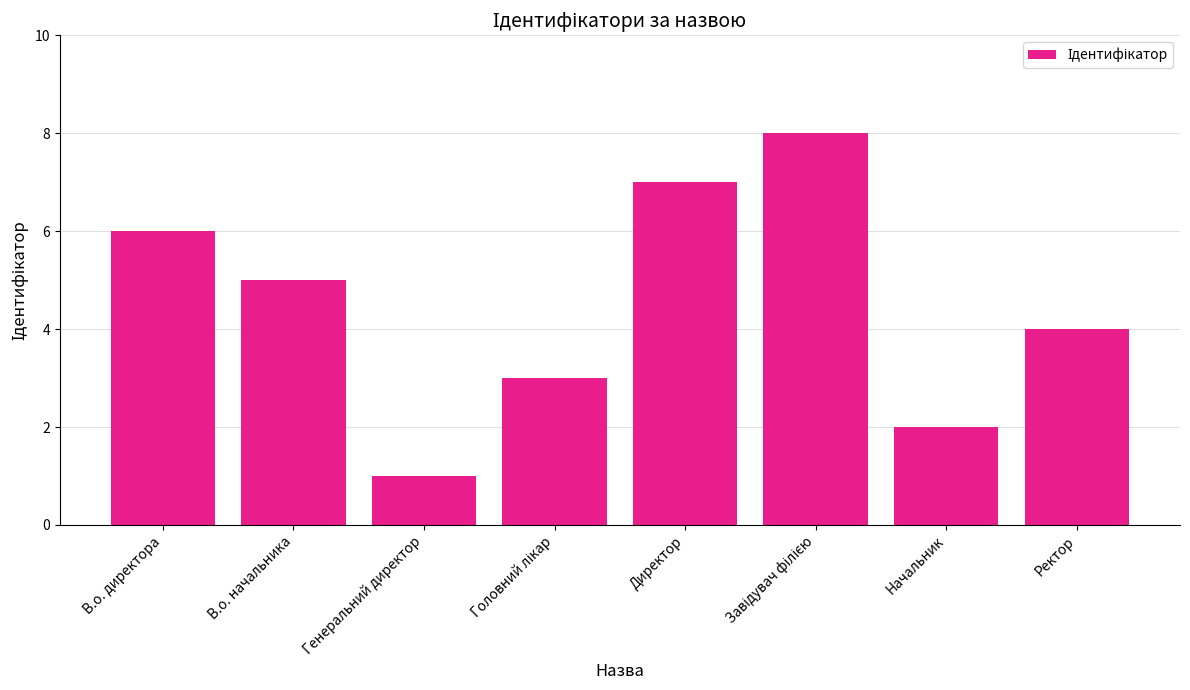

What is the difference between the second highest and second lowest values?

5